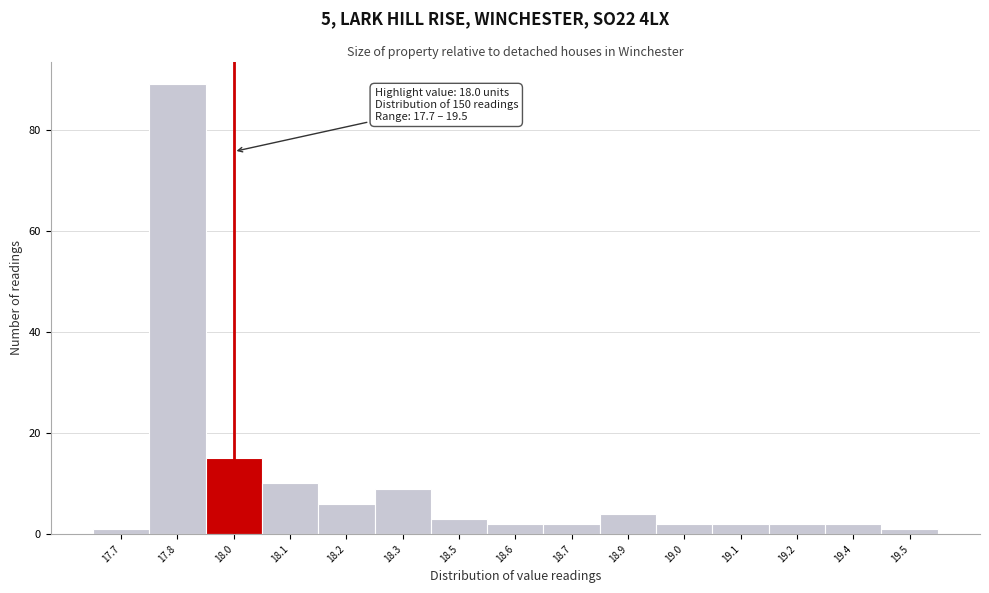

Reading left to right, list all the values displayed in this chart.

17.7=1	17.8=89	18.0=15	18.1=10	18.2=6	18.3=9	18.5=3	18.6=2	18.7=2	18.9=4	19.0=2	19.1=2	19.2=2	19.4=2	19.5=1